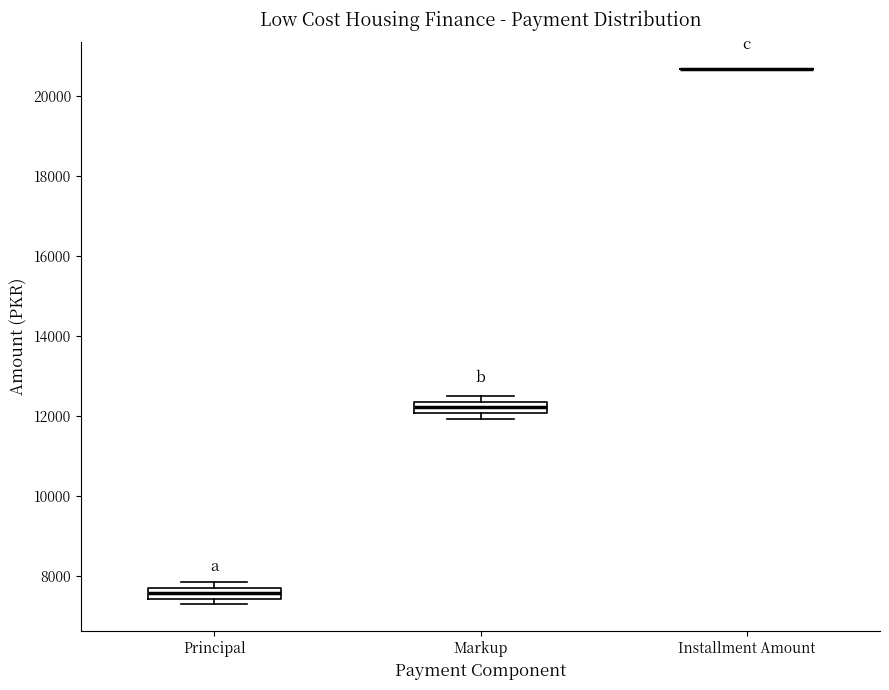

Where is the upper edge of the box for Principal on the y-axis? The values are not printed on the chart, so give them approximately, as read against the axis.

7800